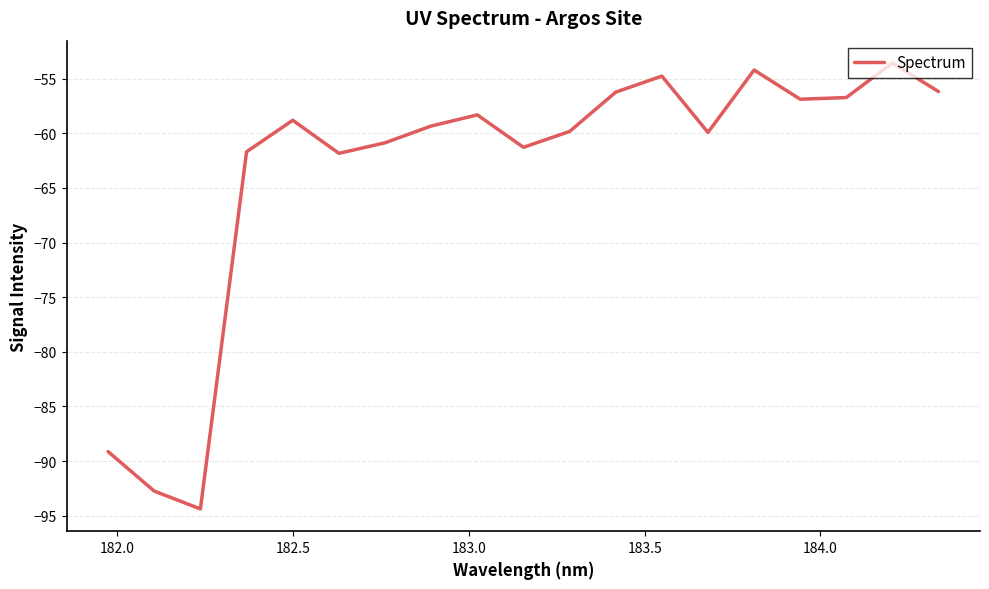

What is the minimum value shown in the chart?

-94.4